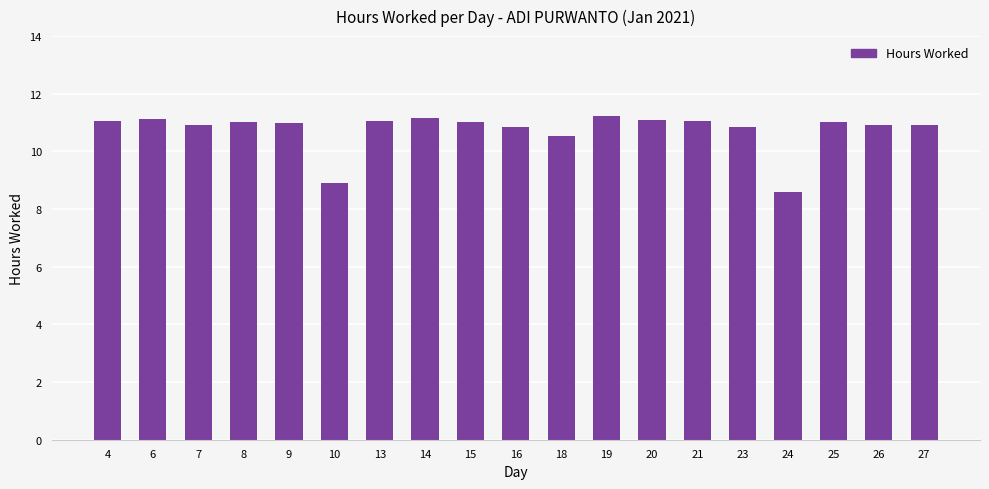

What is the maximum value shown in the chart?

11.2